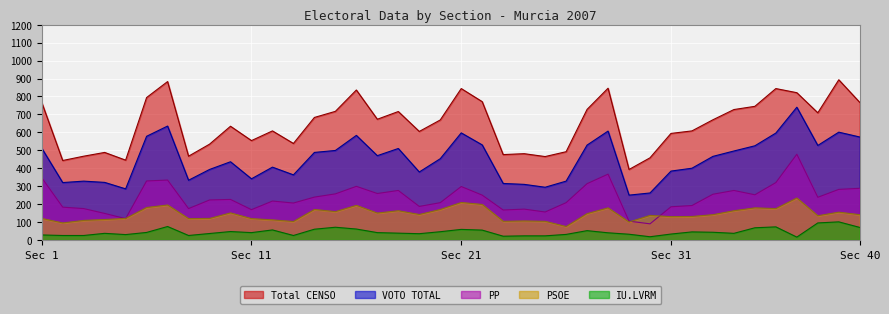

Where is the first local minimum for IU.LVRM?

5